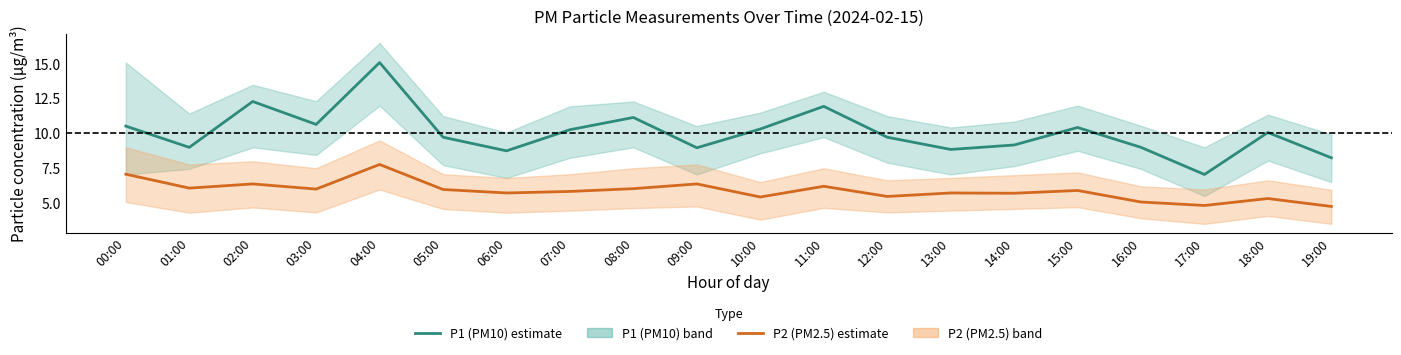

What is the average value of the P1 (PM10) estimate series?

10.1